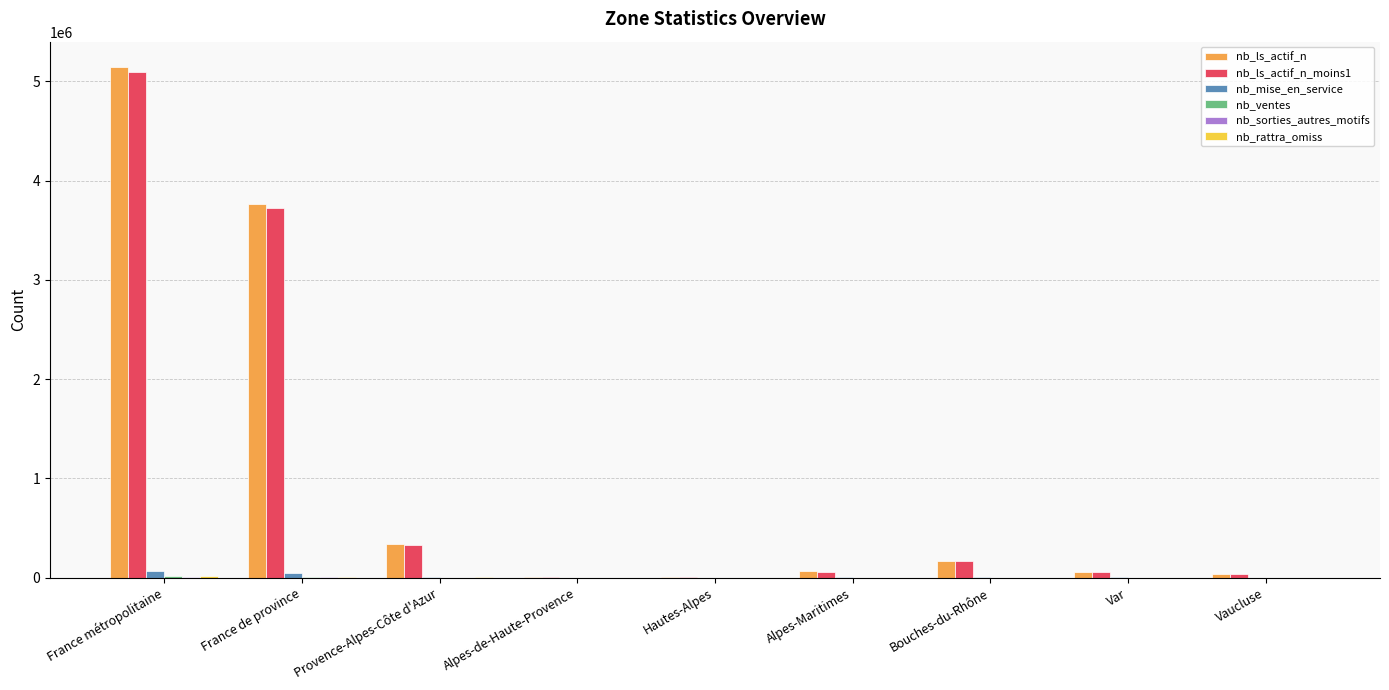

What is the sum of all nb_mise_en_service values?

127274